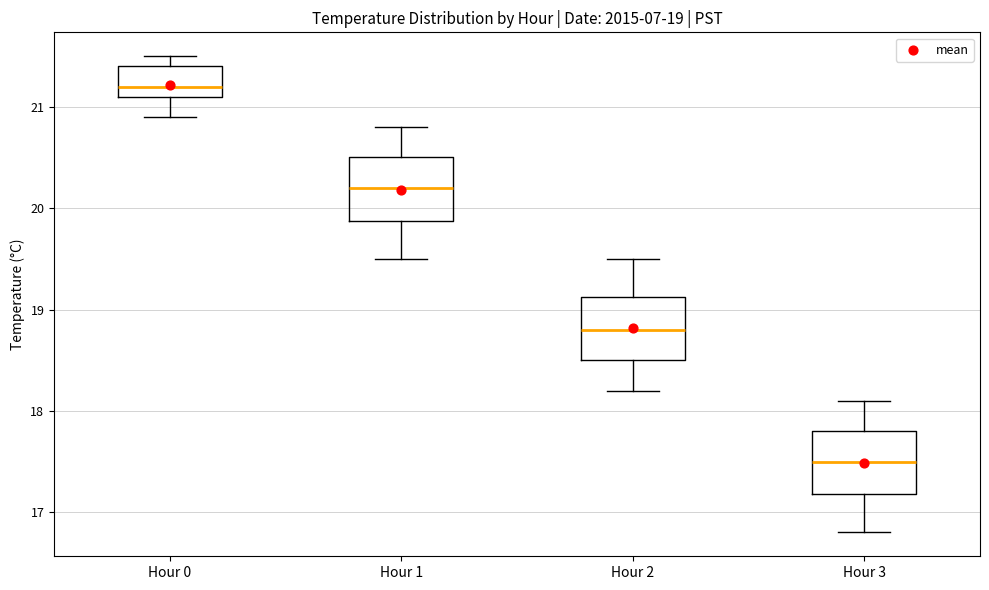

Which box's median line is the lowest?

Hour 3